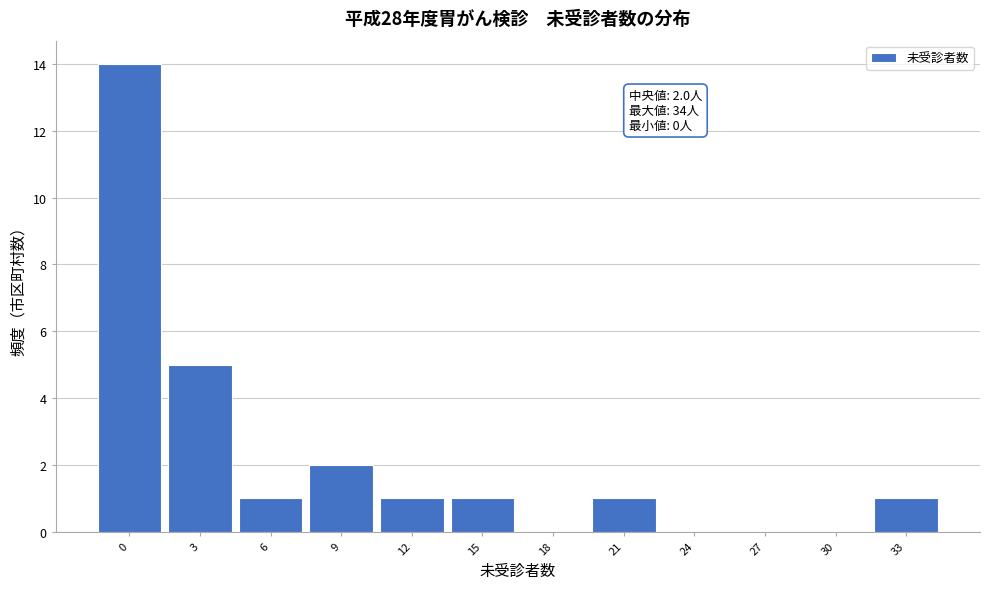

Reading left to right, list all the values displayed in this chart.

0=14	3=5	6=1	9=2	12=1	15=1	18=0	21=1	24=0	27=0	30=0	33=1